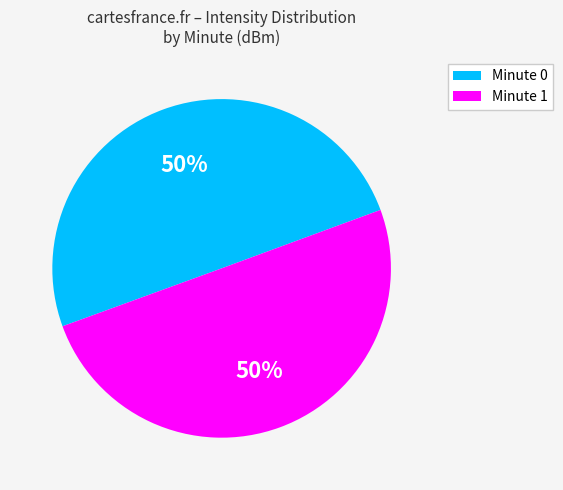

Count the number of slices in the pie.

2